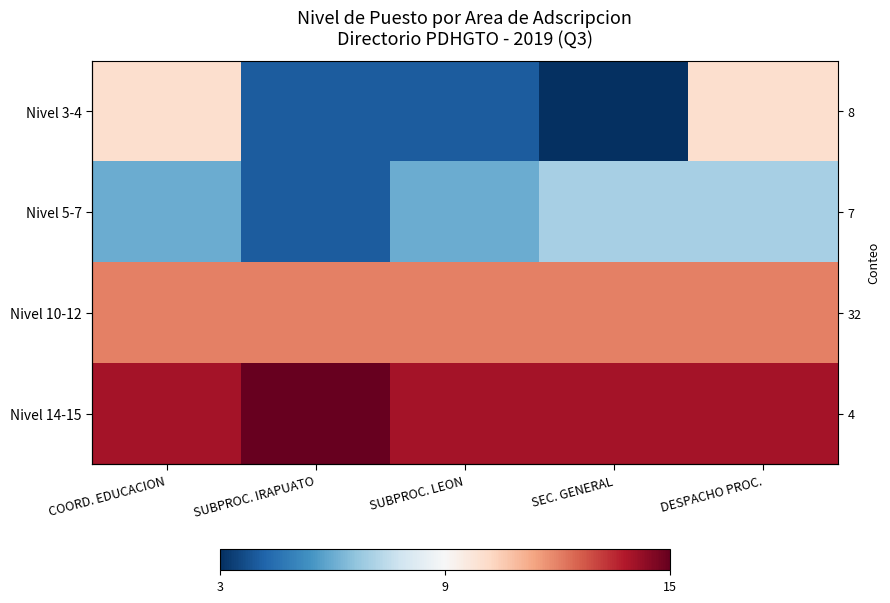

Which series has the widest spread of values?

Nivel 3-4